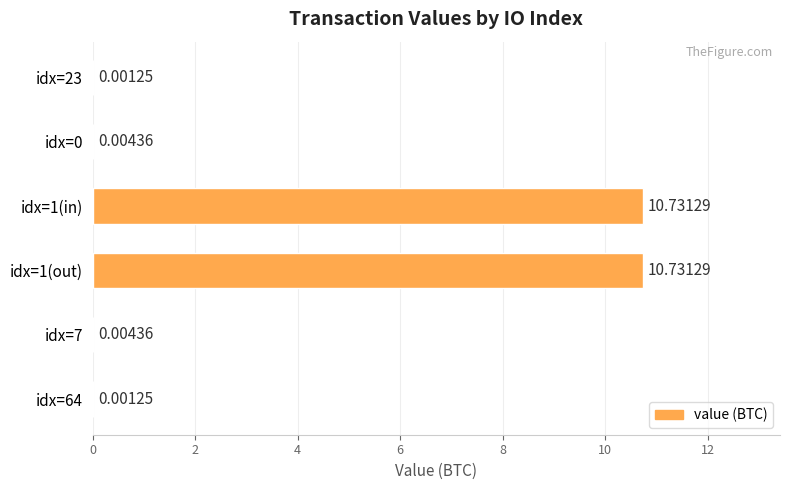

What is the sum of all values?

21.5